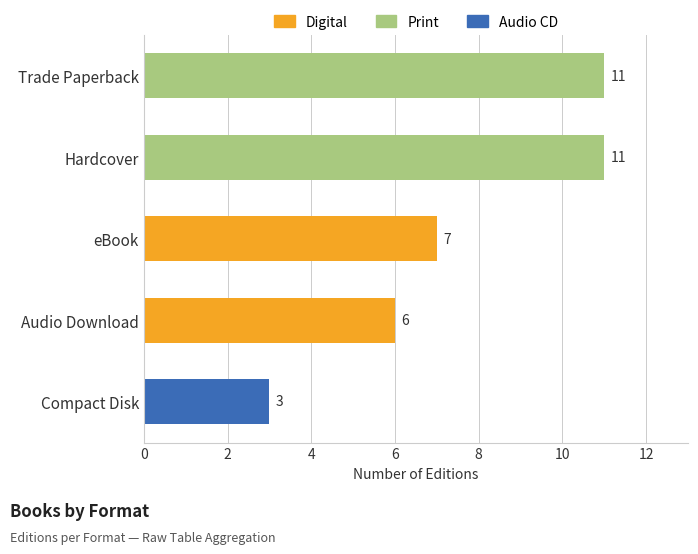

What is the difference between the maximum and minimum values?

8